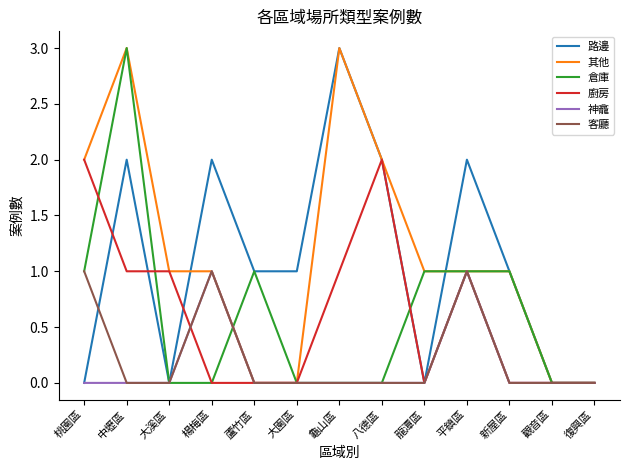

The 倉庫 series shows 1 at 桃園區. True or false?

True